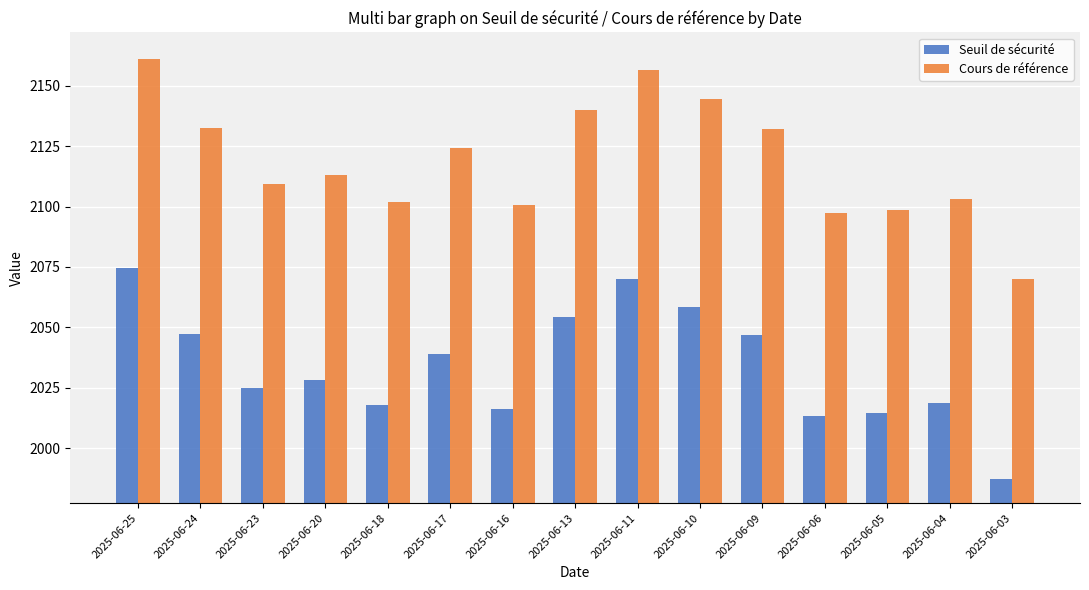

Which series has the widest spread of values?

Cours de référence